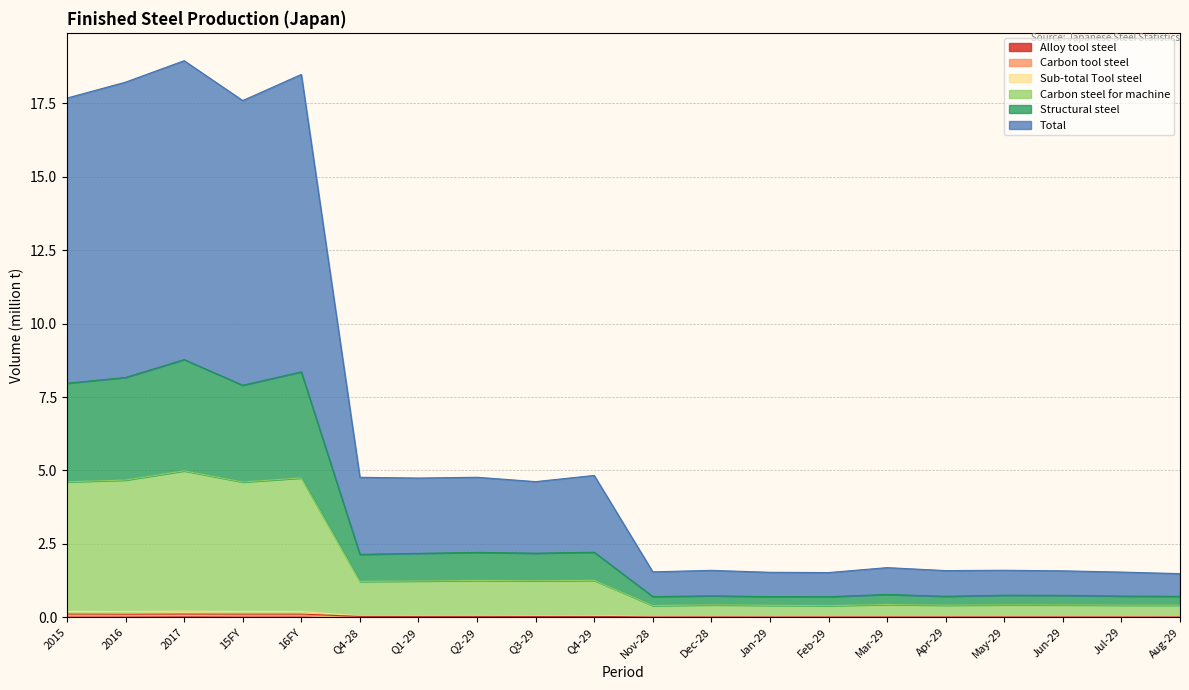

True or false: Carbon steel for machine and Sub-total Tool steel cross at least once.

False